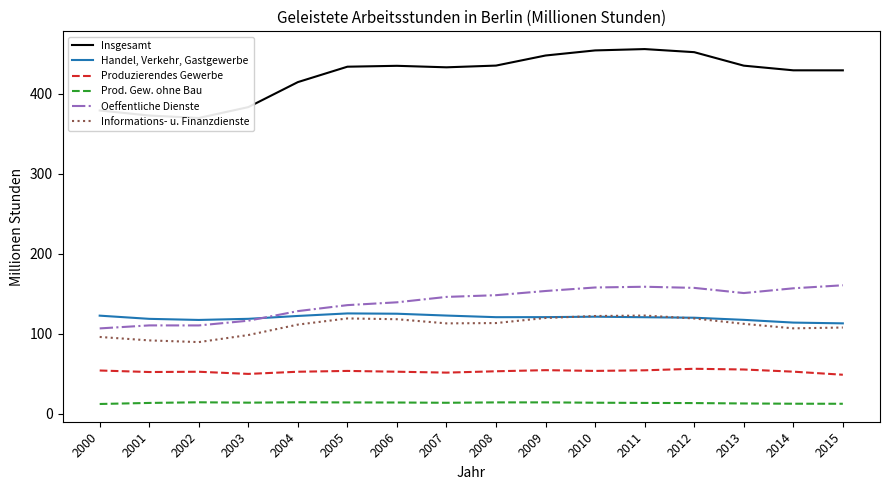

Rank the series by their maximum value, from highest to lowest.

Insgesamt, Oeffentliche Dienste, Handel, Verkehr, Gastgewerbe, Informations- u. Finanzdienste, Produzierendes Gewerbe, Prod. Gew. ohne Bau